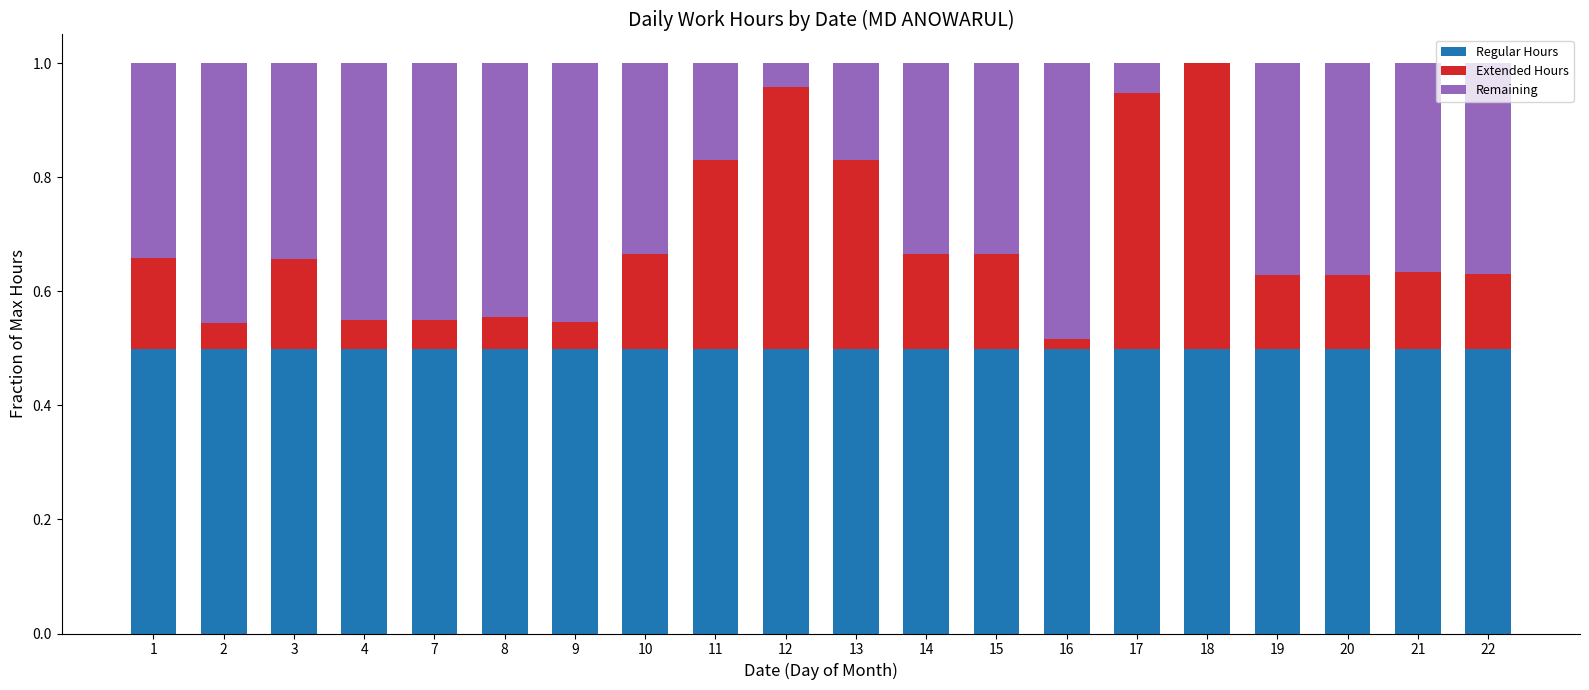

True or false: Regular Hours has a value of 0.5 at 7.

True